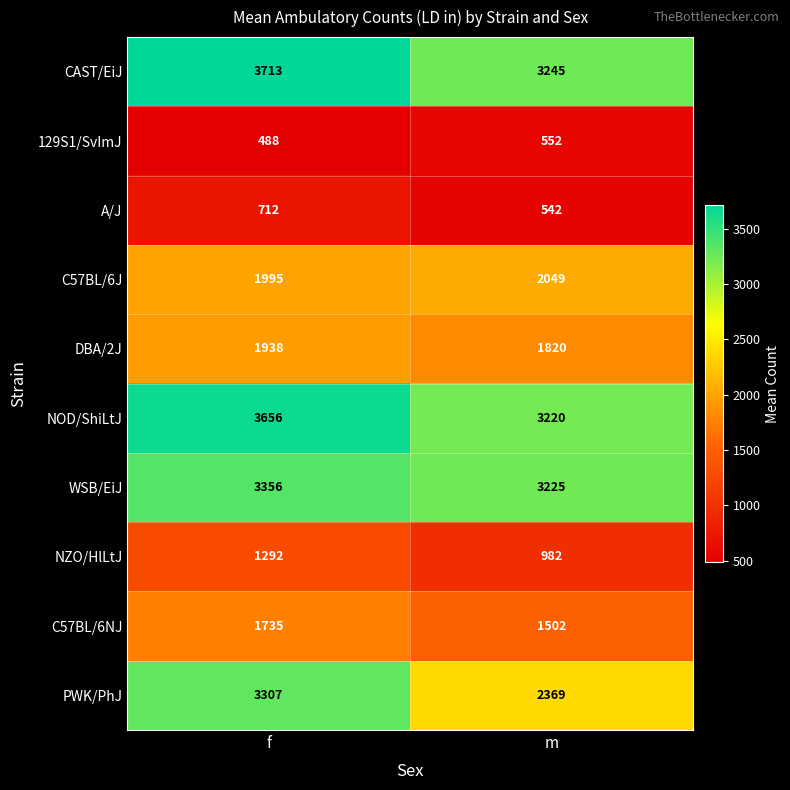

What is the total value across all series at f?

22192